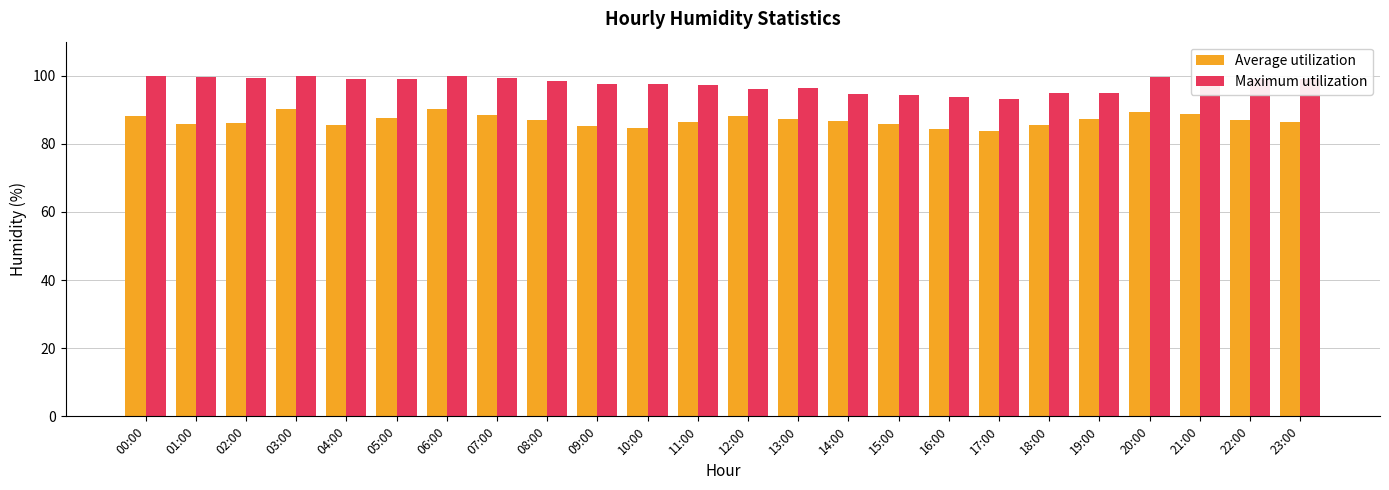

What is the label of the 7th bar from the left?

06:00